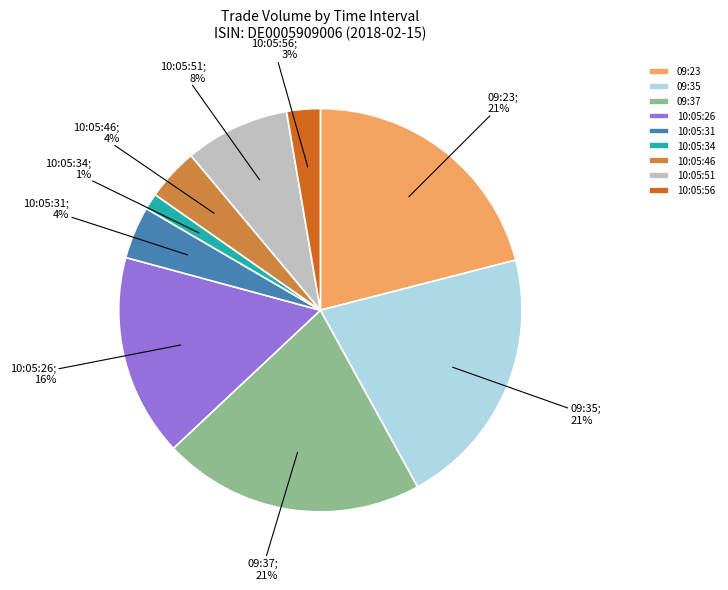

To the nearest percent, what is the difference between the 09:23 and 10:05:51 slice percentages?

13%